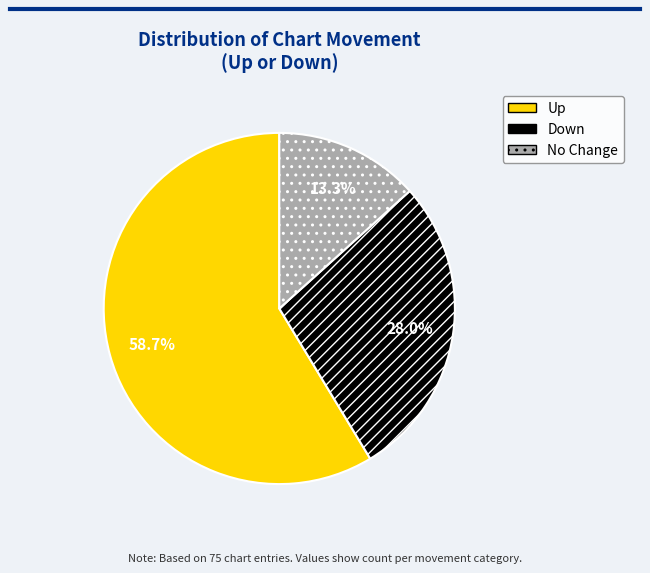

Is there a majority slice in this chart?

Yes